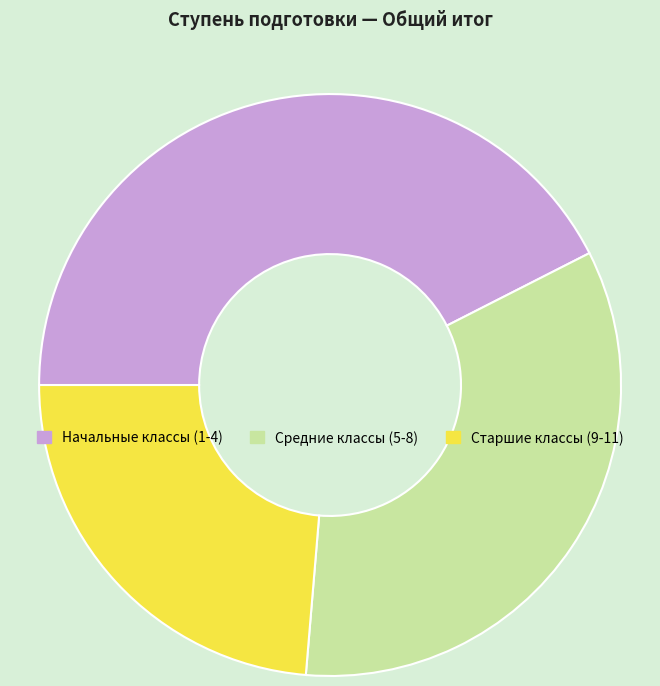

Which has a higher value, Начальные классы (1-4) or Средние классы (5-8)?

Начальные классы (1-4)